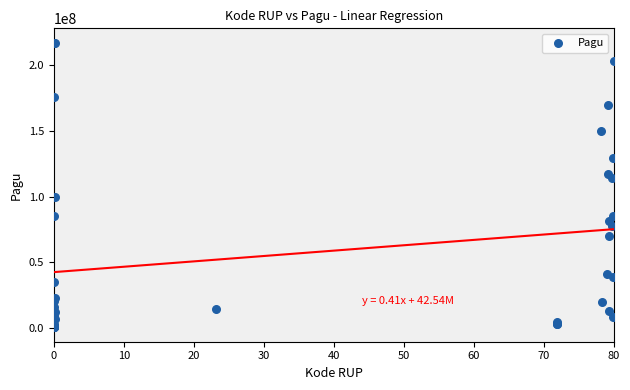

What Y value in the scatter plot is closest to 108830000?

114296000